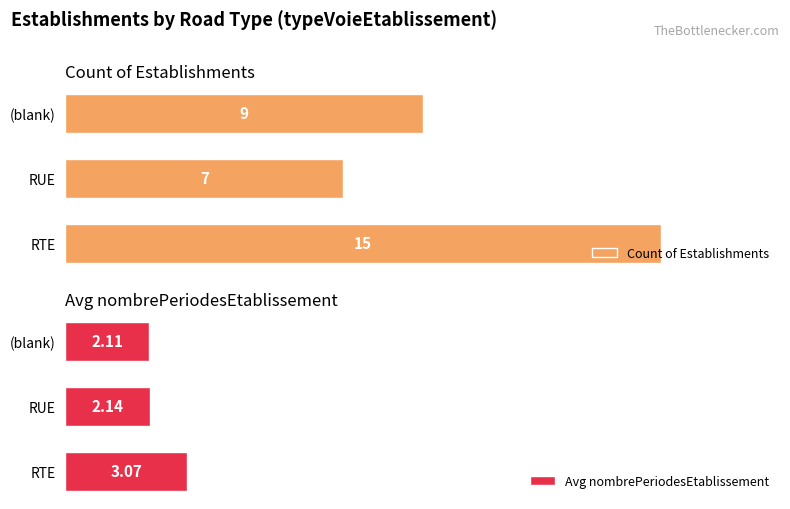

What is the value of the Avg nombrePeriodesEtablissement bar at the 2nd from the left?

2.1